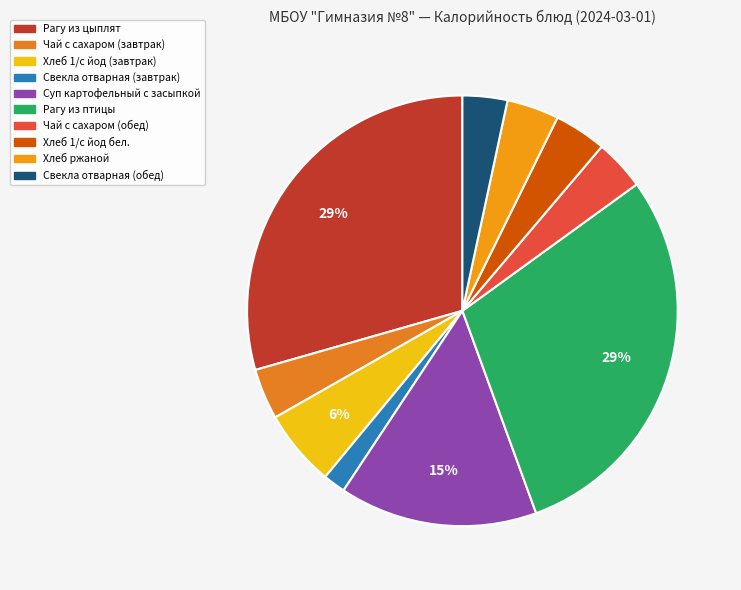

Rank the categories by value from lowest to highest.

Свекла отварная (завтрак), Свекла отварная (обед), Чай с сахаром (завтрак), Чай с сахаром (обед), Хлеб 1/с йод бел., Хлеб ржаной, Хлеб 1/с йод (завтрак), Суп картофельный с засыпкой, Рагу из цыплят, Рагу из птицы